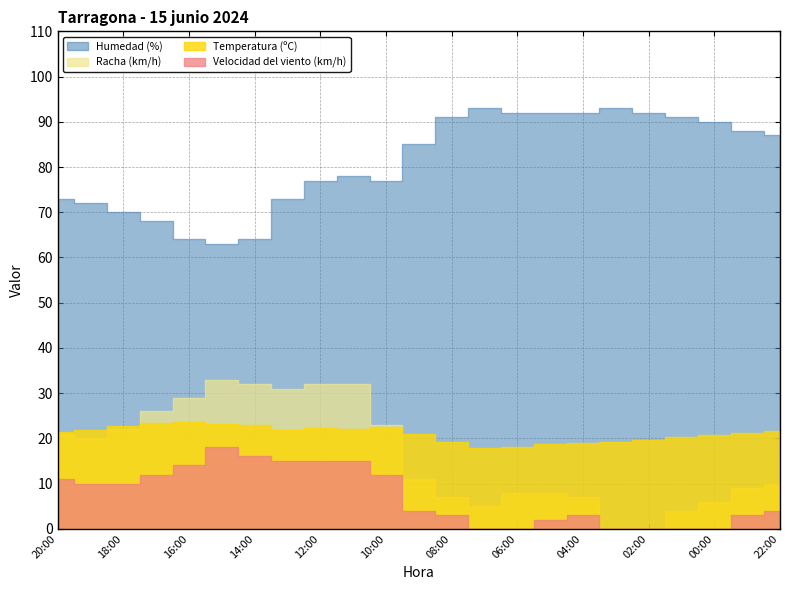

What are all the series names shown in the legend?

Temperatura (ºC), Humedad (%), Velocidad del viento (km/h), Racha (km/h)